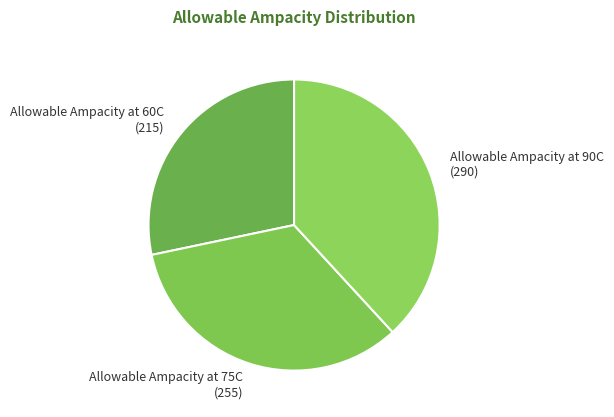

Which category has the biggest portion of the pie?

Allowable Ampacity at 90C